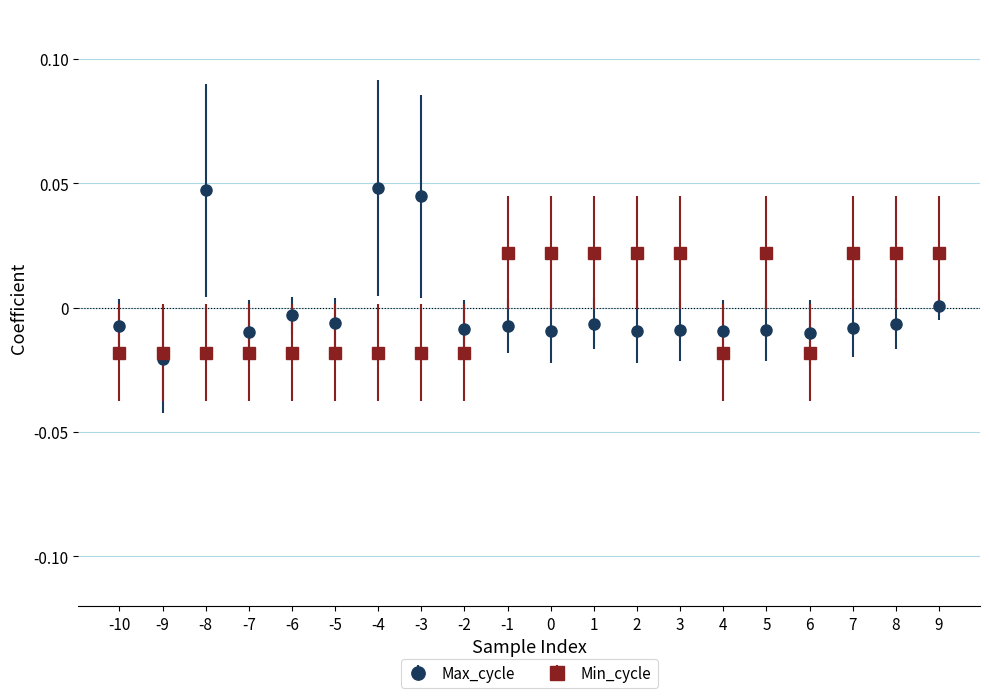

What are all the series names shown in the legend?

Max_cycle, Min_cycle